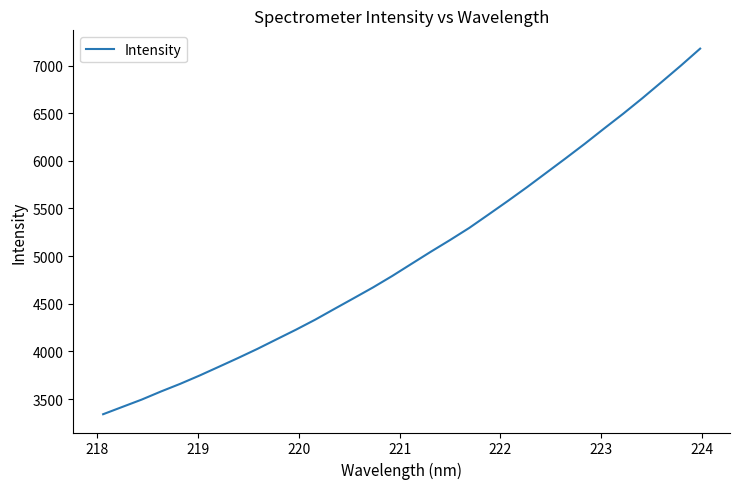

What is the difference between the maximum and minimum values?

3835.8